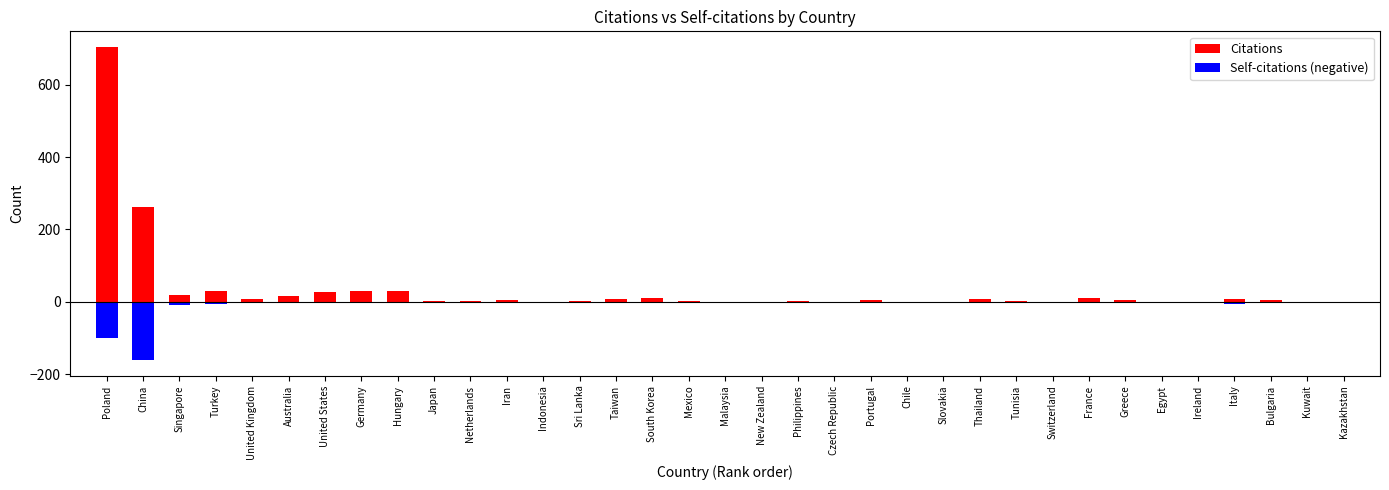

Reading left to right, transcribe all the data shown in this chart.

Citations: 704	261	19	30	8	17	28	29	29	2	2	5	0	2	8	12	3	1	0	2	0	5	1	0	9	2	1	10	5	1	0	8	5	1	1
Self-citations: 100	161	8	5	0	3	3	0	1	0	1	0	0	1	1	2	1	1	0	1	0	1	0	0	1	0	0	1	0	1	0	5	0	0	0